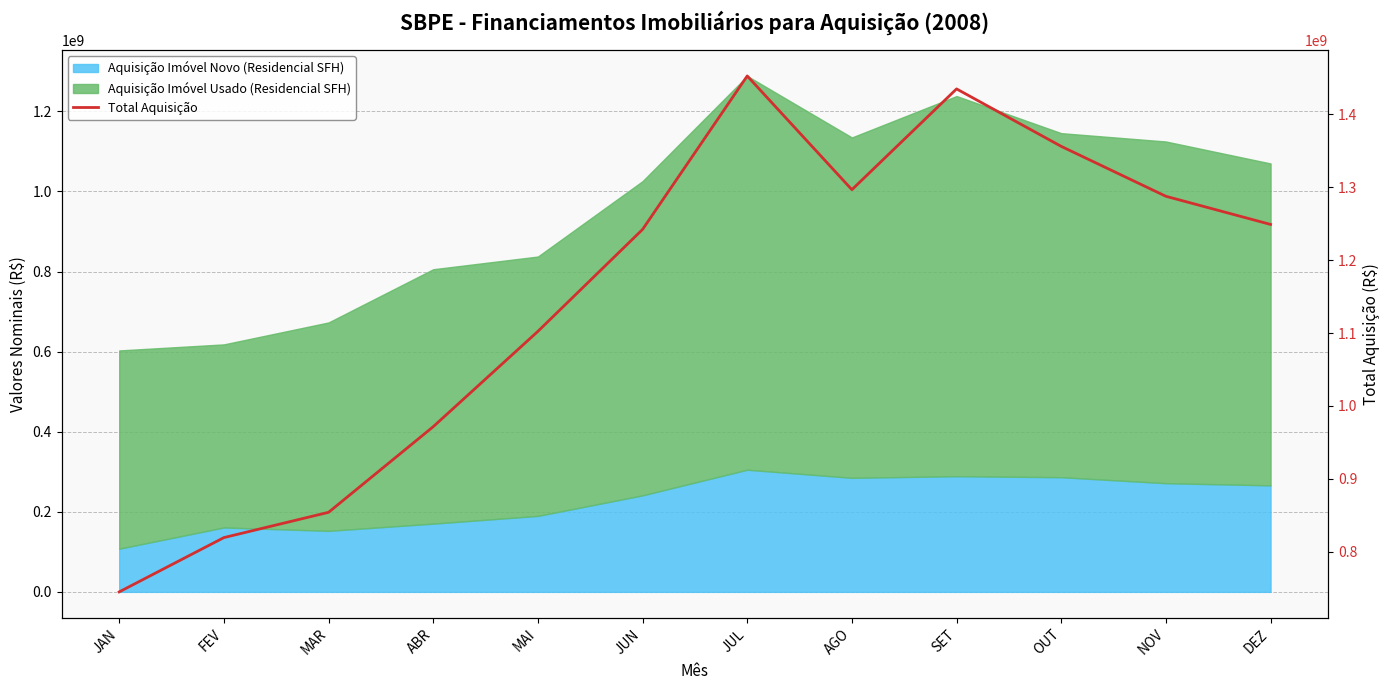

What is the difference between the maximum and minimum values?

707439786